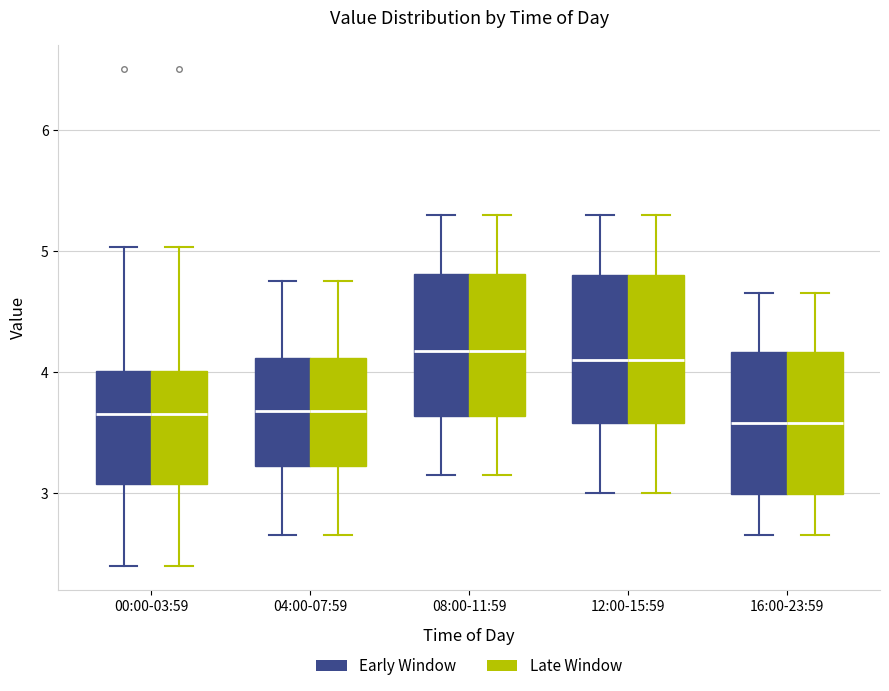

Where is the lower edge of the box for 08:00-11:59 (Early Window) on the y-axis? The values are not printed on the chart, so give them approximately, as read against the axis.

3.6